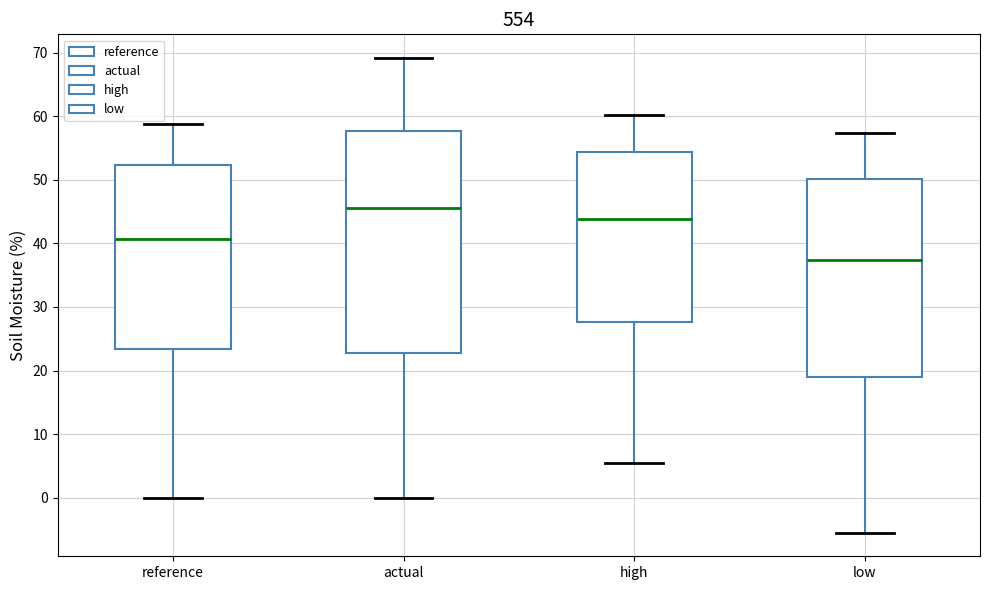

Which box is the tallest, from its lower edge to its upper edge?

actual